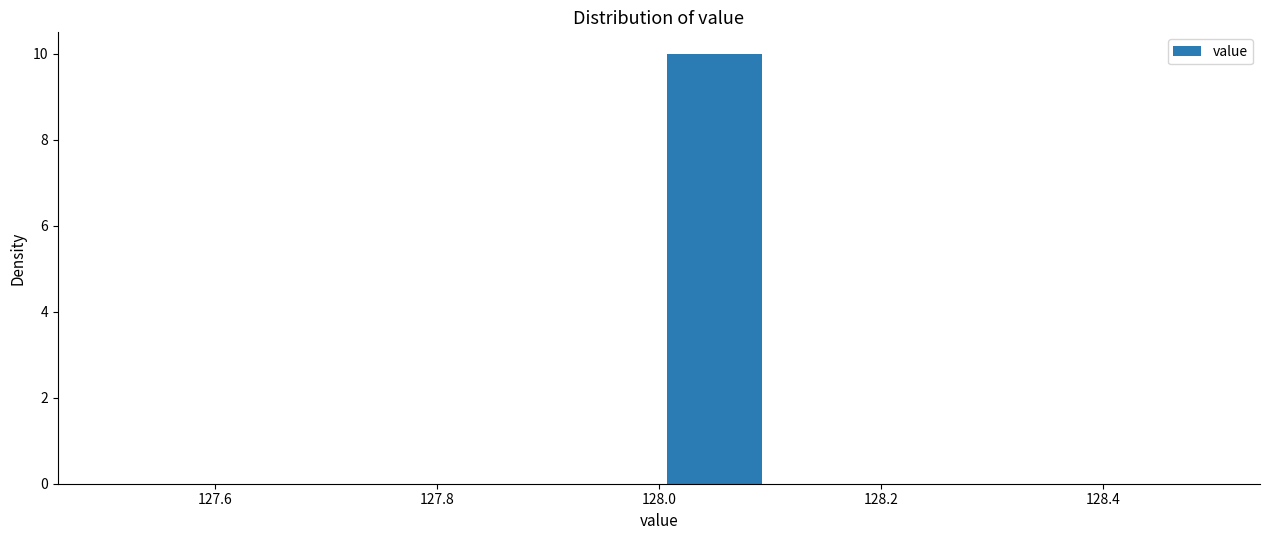

Reading left to right, list every bar in this chart as the range it spans on the x-axis followed by its height. The values are not printed on the chart, so give them approximately, as read against the axis.

127.5 to 127.6: 0
127.6 to 127.7: 0
127.7 to 127.8: 0
127.8 to 127.9: 0
127.9 to 128.0: 0
128.0 to 128.1: 10
128.1 to 128.2: 0
128.2 to 128.3: 0
128.3 to 128.4: 0
128.4 to 128.5: 0